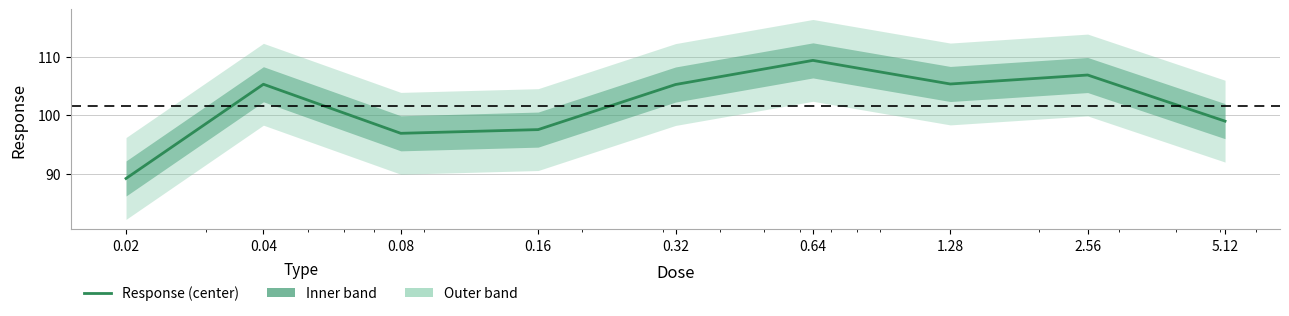

True or false: the data shows 140.2 at 0.04.

False